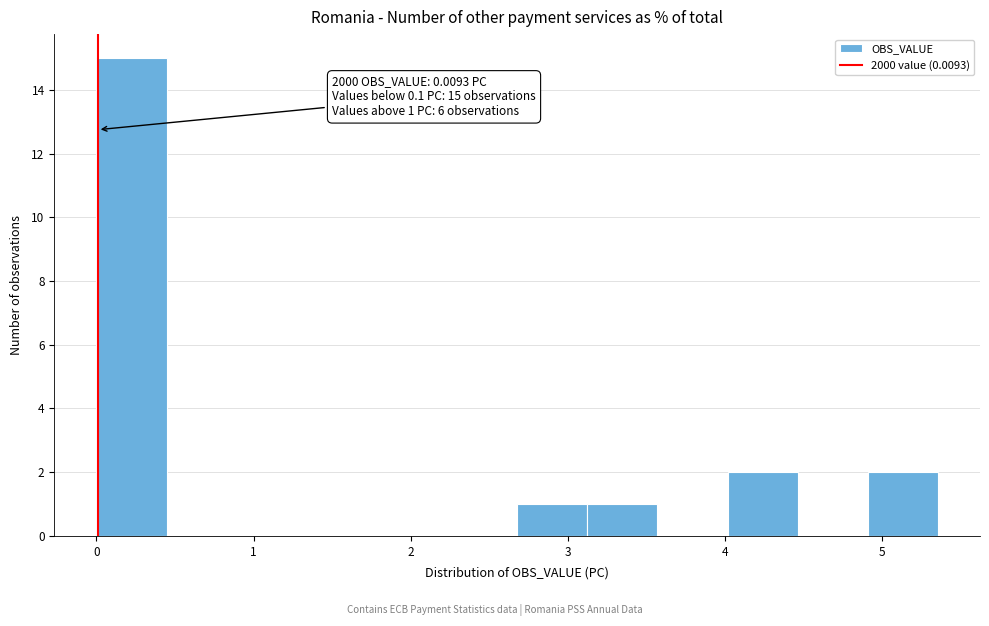

Which range on the x-axis has the tallest bar?

0.0 to 0.4